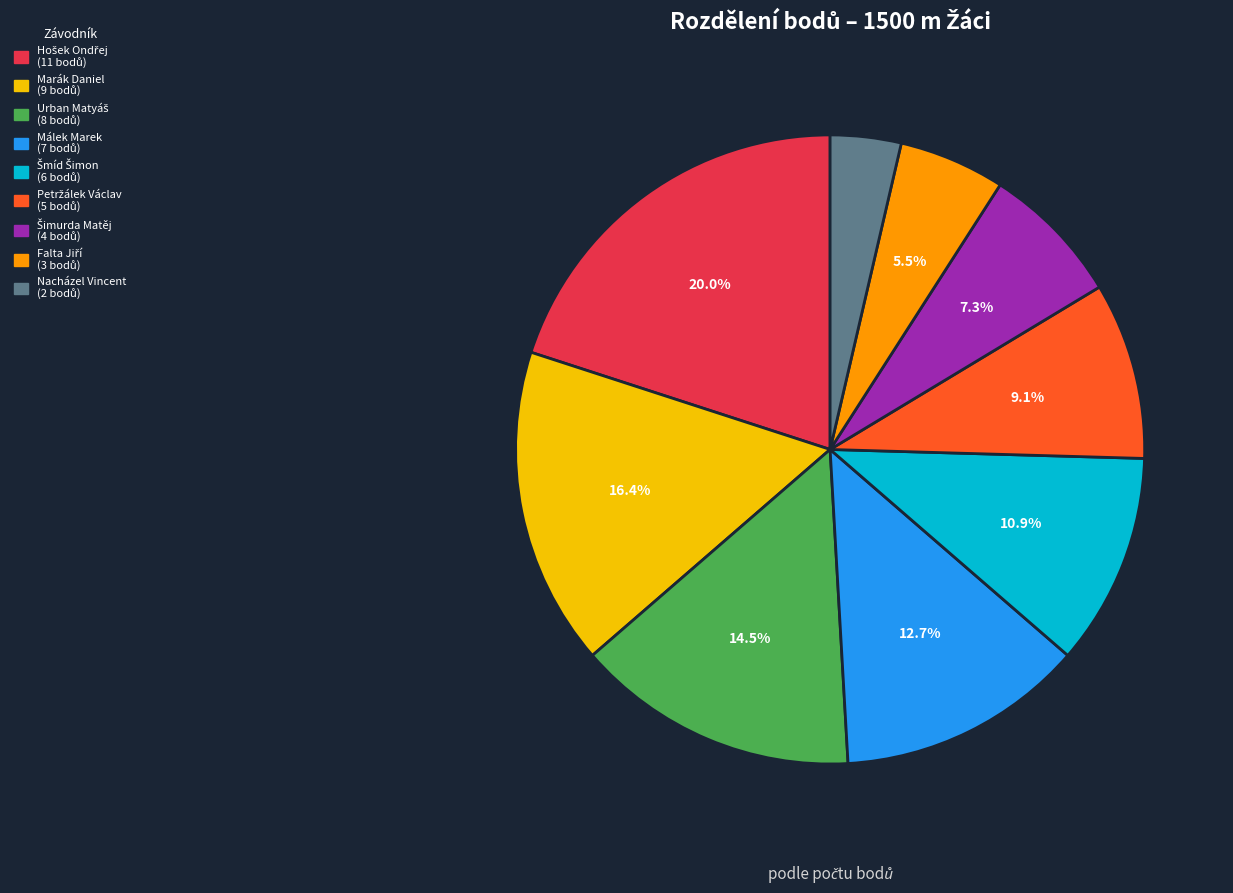

What is the ratio of the value at Marák Daniel to the value at Málek Marek?

1.3